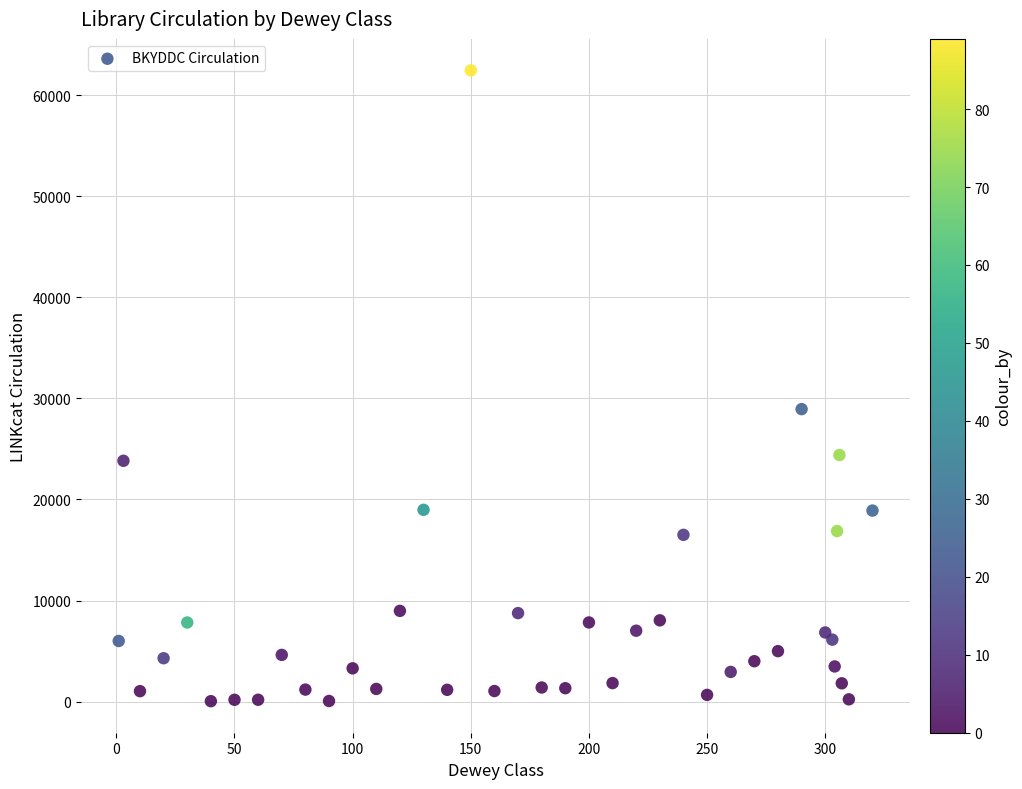

What is the range of X values (max minus min)?

319